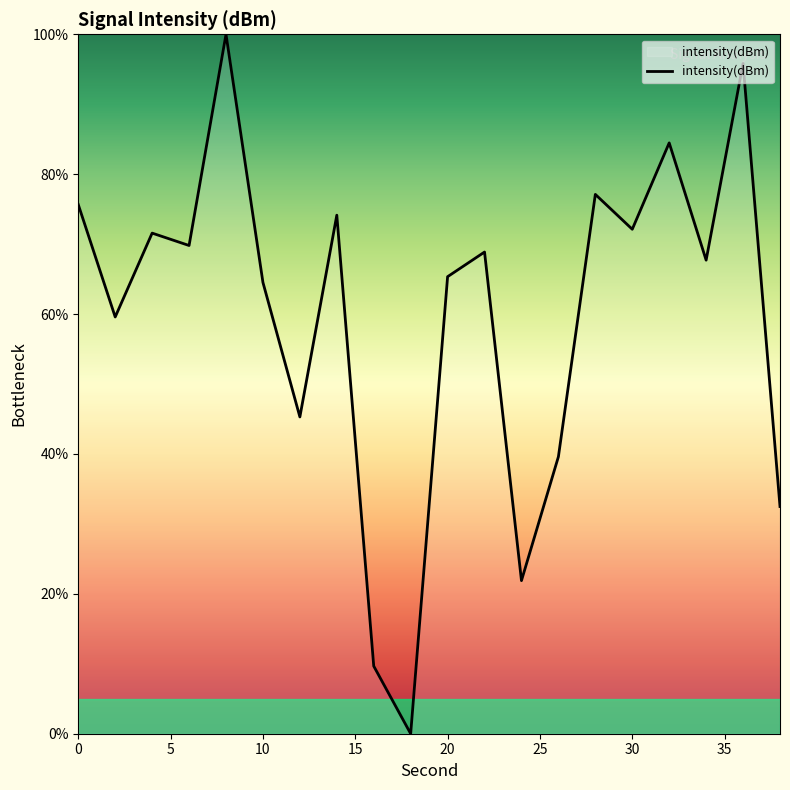

Reading left to right, transcribe all the data shown in this chart.

75.7	59.6	71.6	69.8	100.0	64.5	45.3	74.1	9.7	0.0	65.3	68.9	21.9	39.6	77.1	72.1	84.5	67.7	95.8	32.5